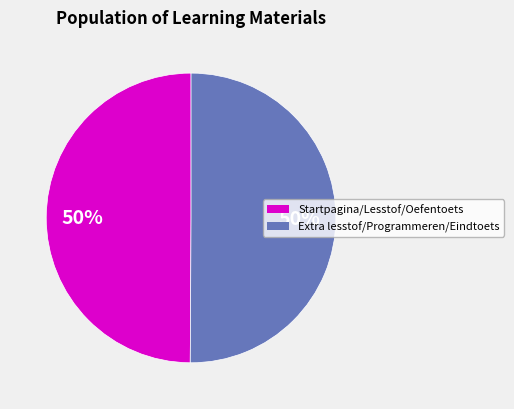

To the nearest percent, what is the average slice percentage?

50%